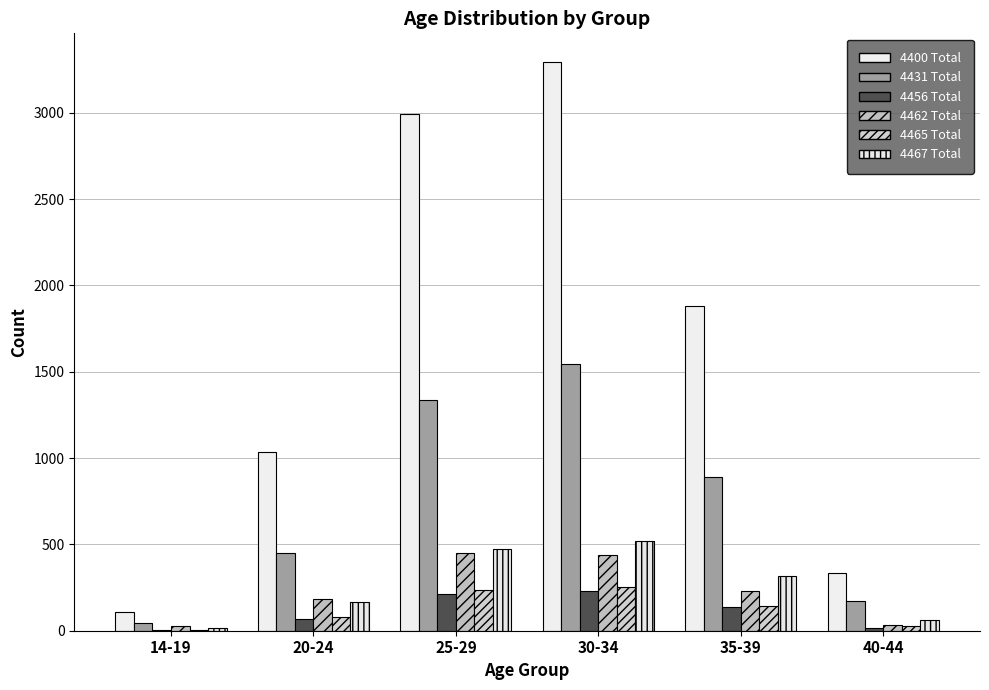

The 4400 Total series shows 344 at 20-24. True or false?

False